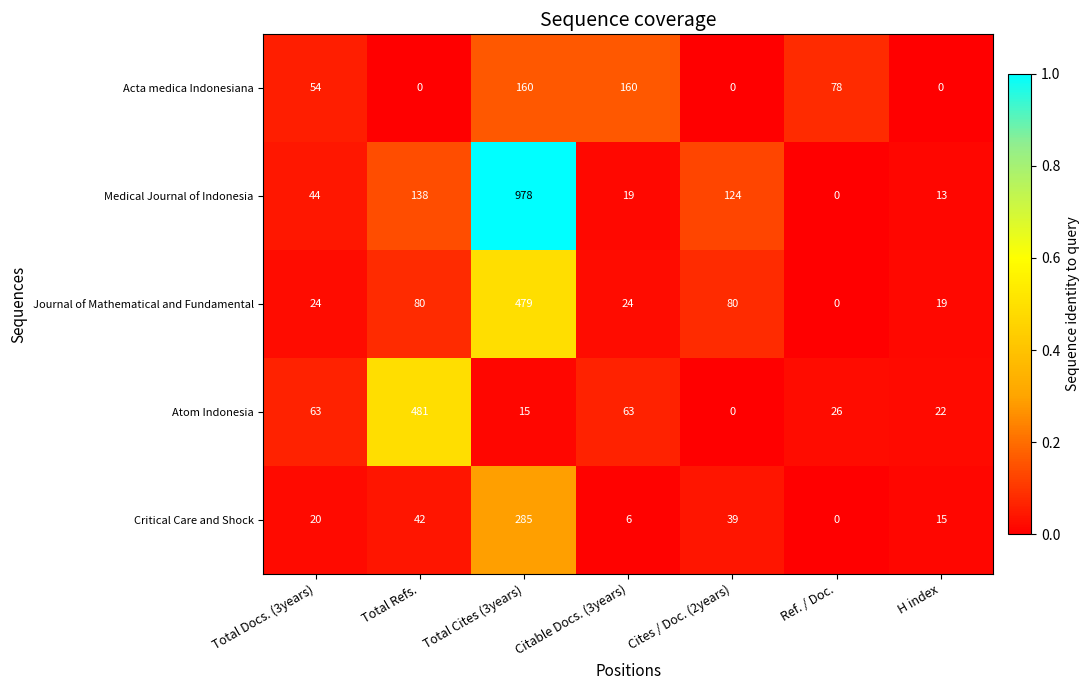

Is it true that Atom Indonesia equals 22 at H index?

True